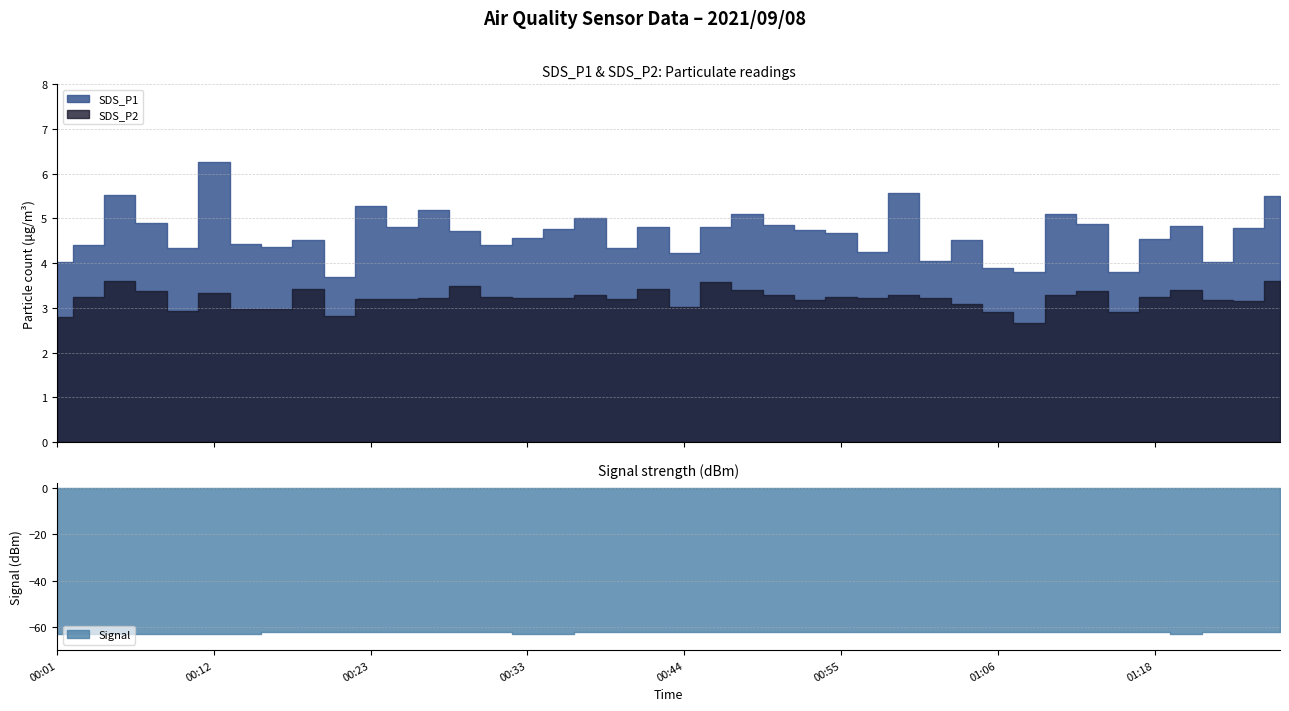

How many categories are shown in the chart?

40